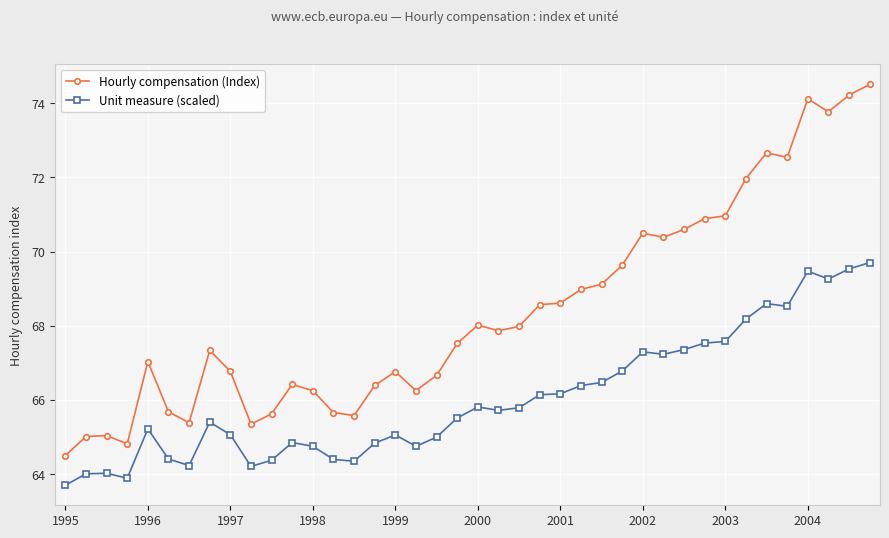

Is this an area chart (filled region under the line)?

No